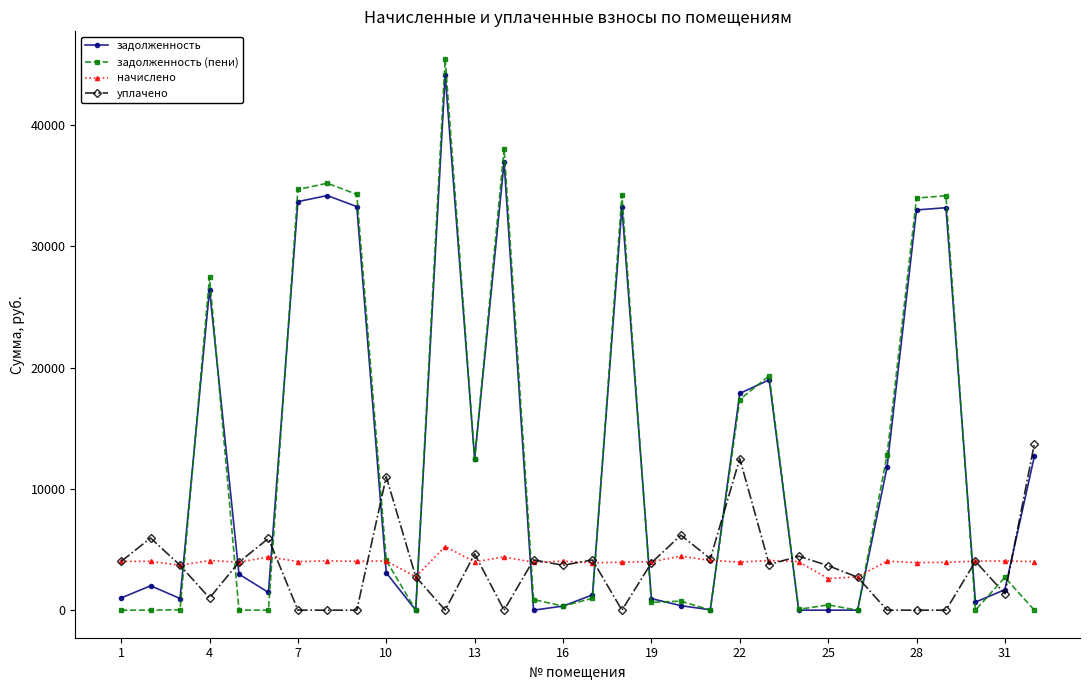

How many values in the задолженность series are below 2968?

16